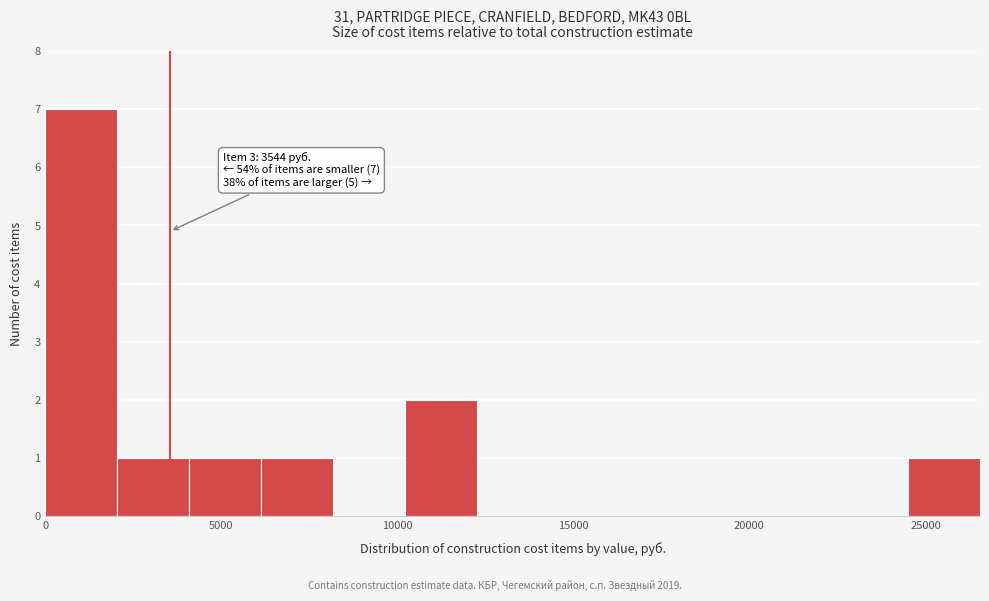

Over which range of the x-axis is the bar tallest?

0 to 2000